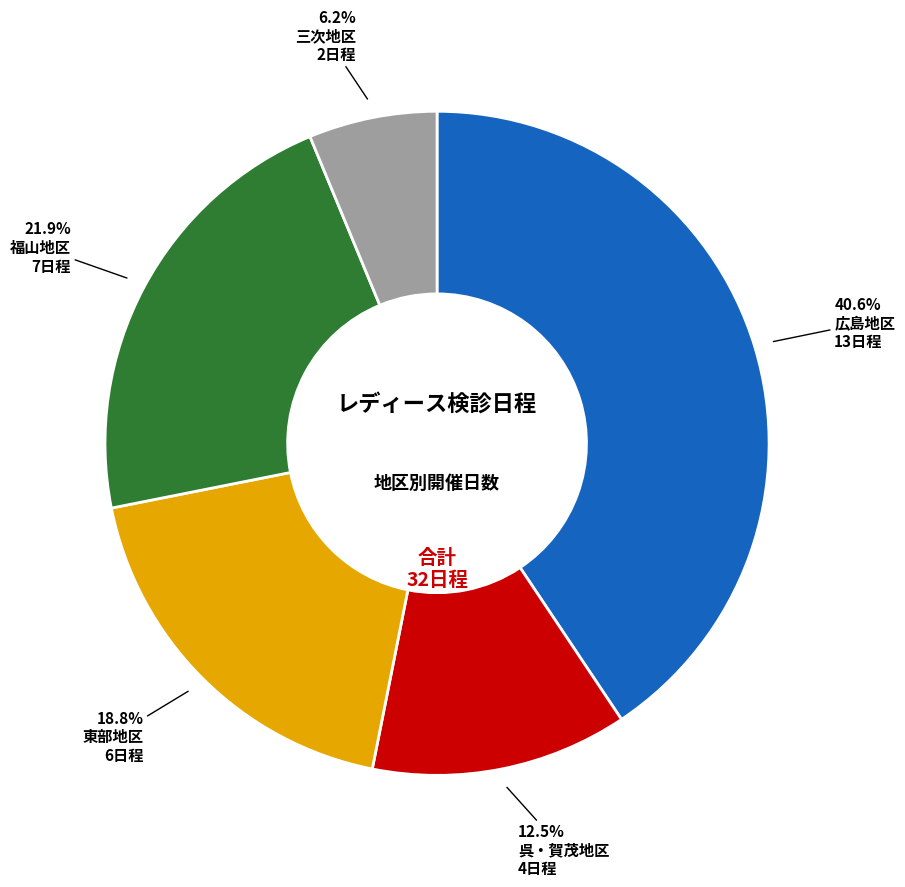

Is there a majority slice in this chart?

No